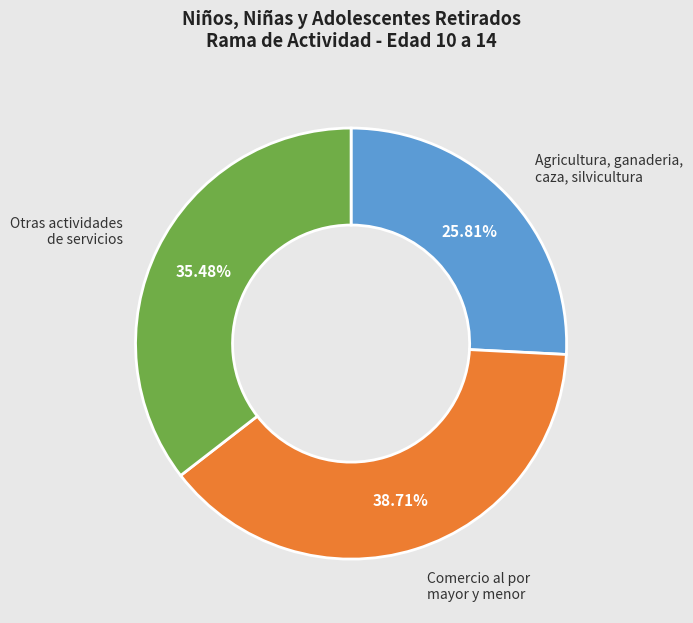

Is there any slice that represents more than half of the pie?

No